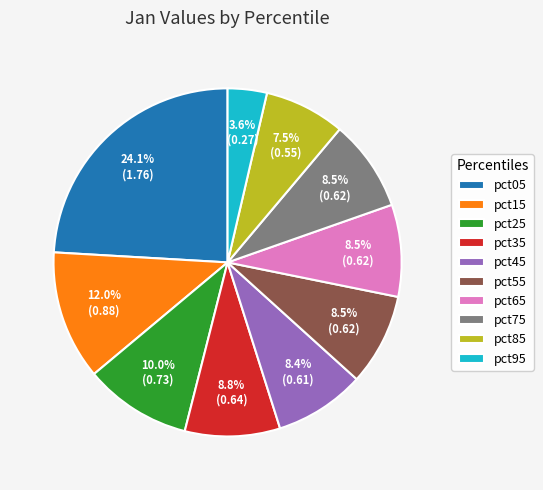

Does pct55 represent more than half of the total?

No